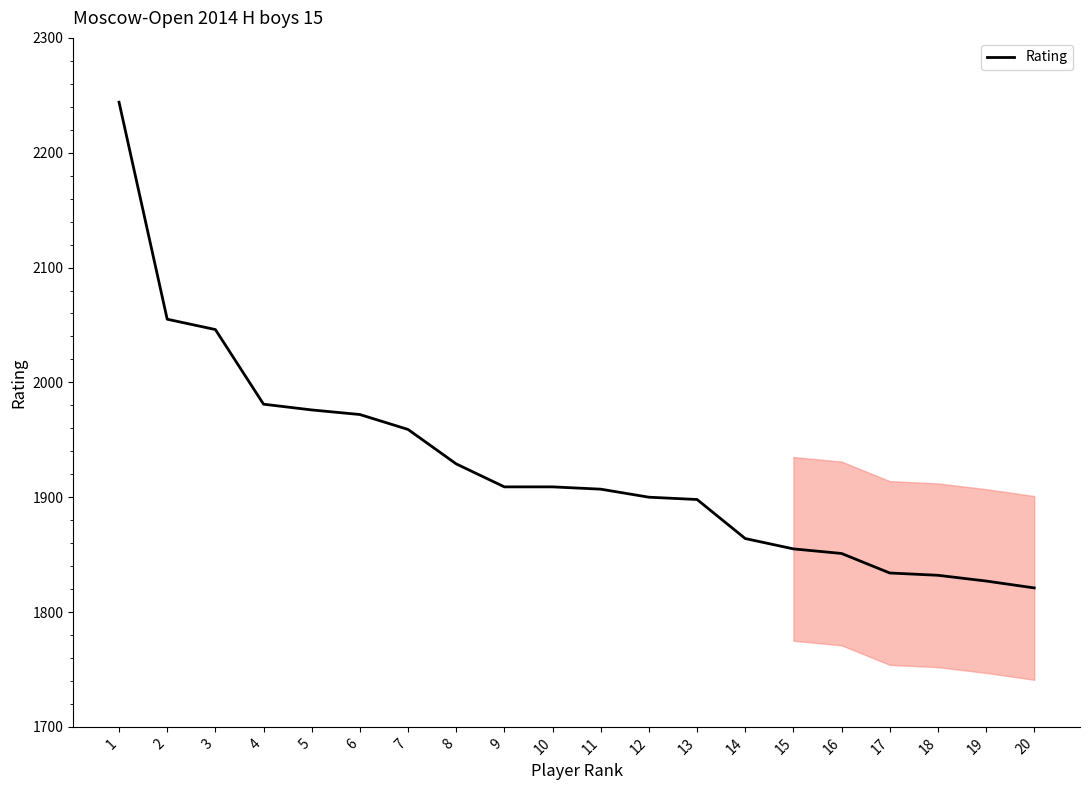

Which has a higher value, 6 or 4?

4